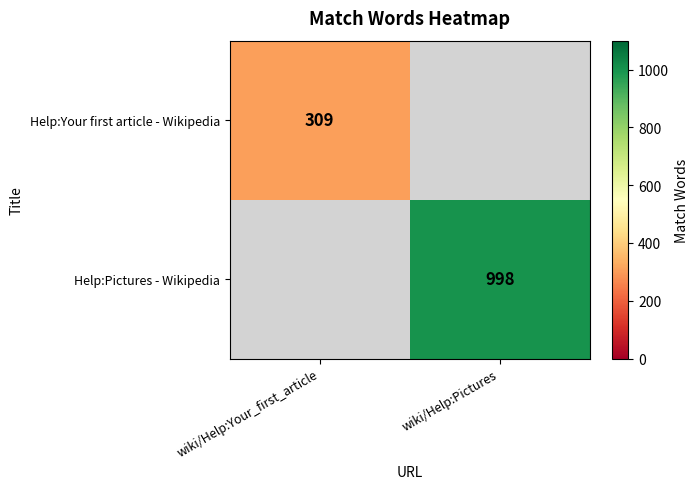

Is it true that Help:Pictures - Wikipedia equals 998 at wiki/Help:Pictures?

True